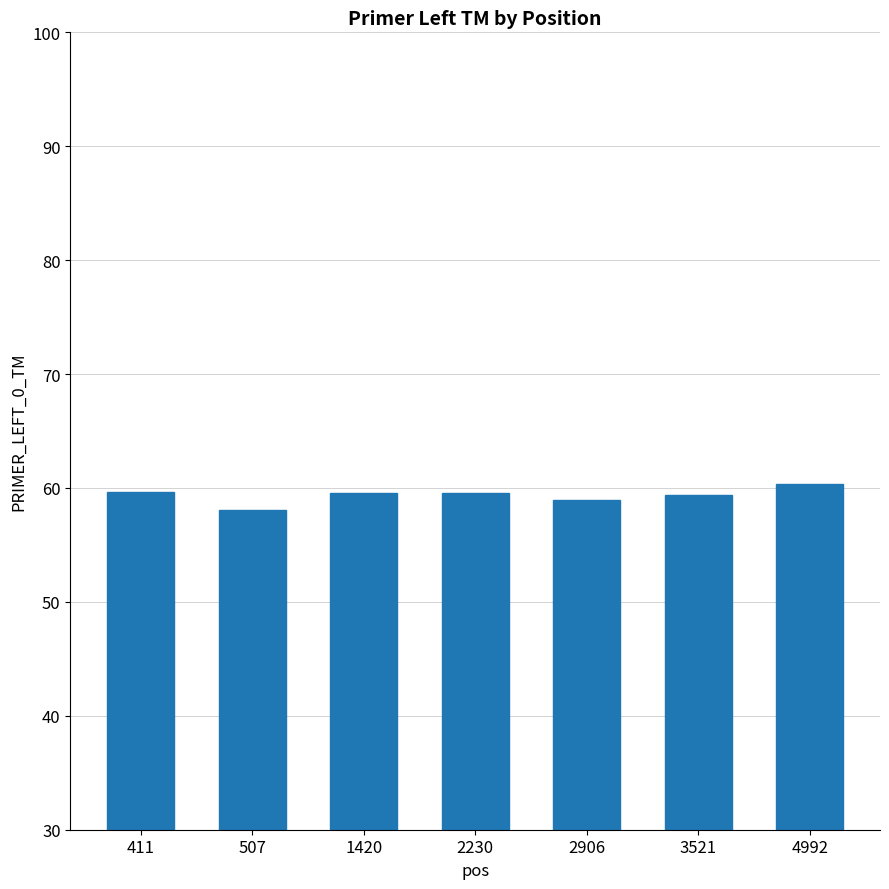

What is the value of the 3rd bar from the left?

59.6